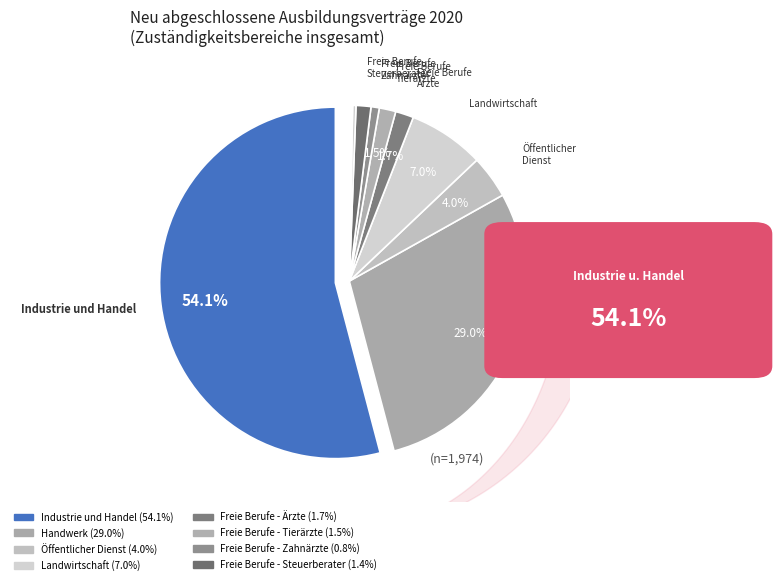

Which category accounts for the majority?

Industrie und Handel